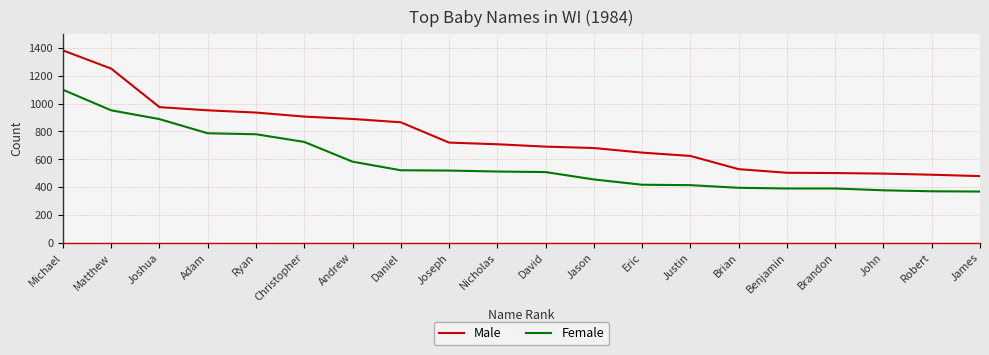

True or false: Male has a value of 890 at Andrew.

True